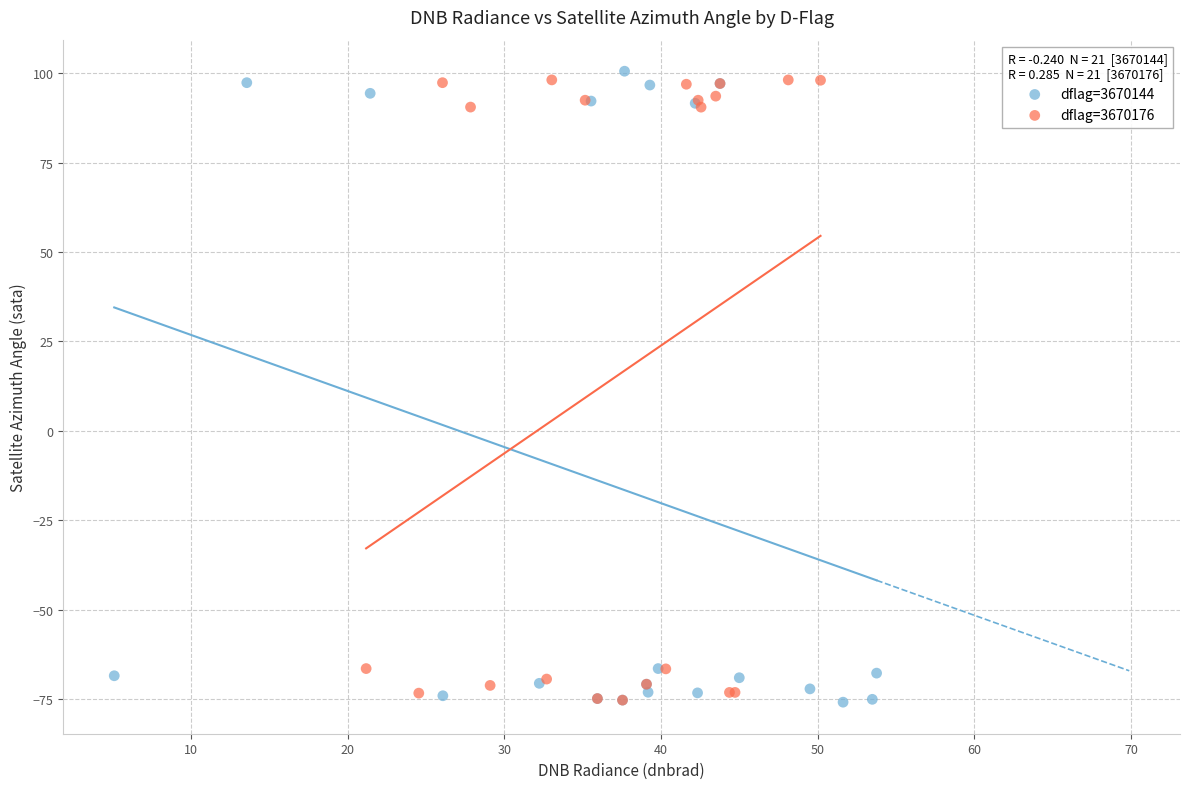

What are all the series names shown in the legend?

dflag=3670144, dflag=3670176